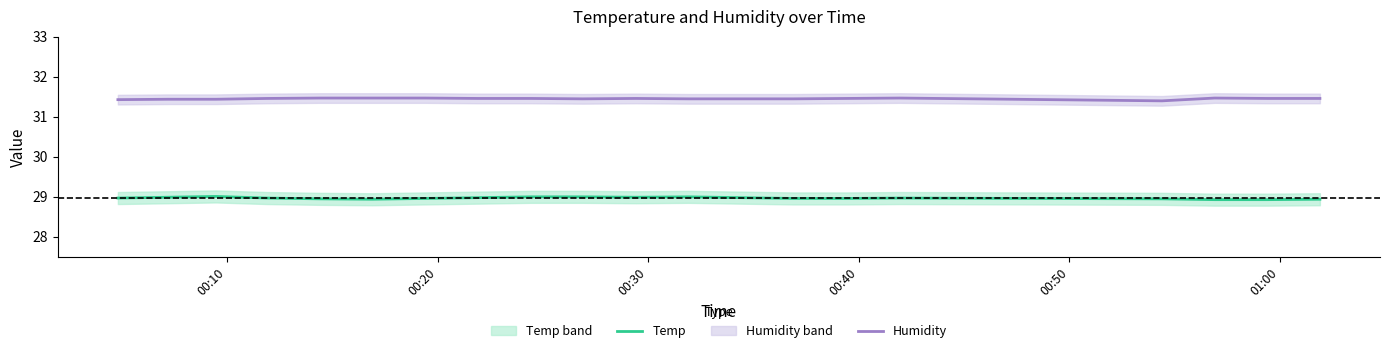

What is the lowest value of the Humidity series?

31.4